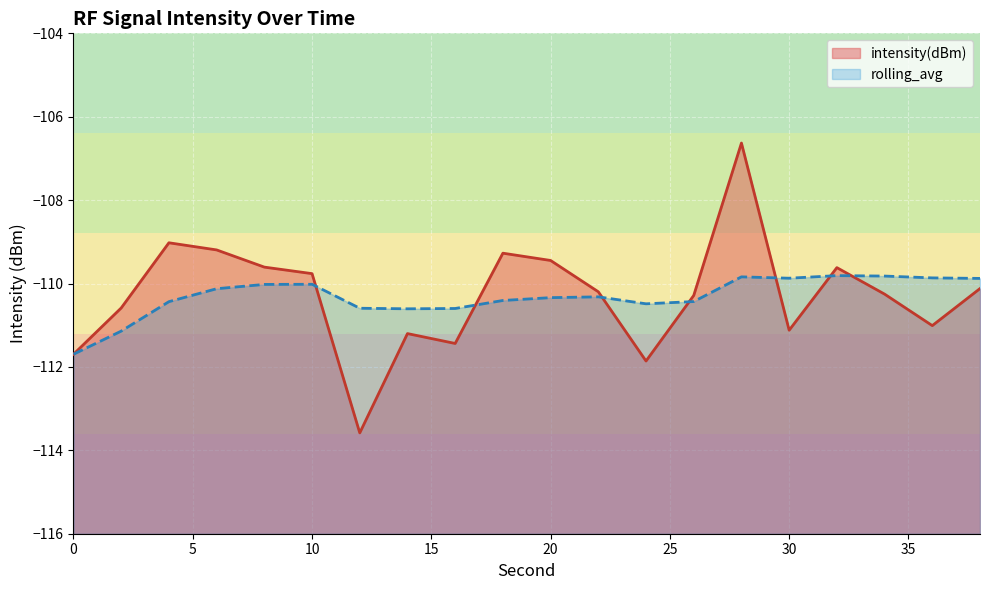

Reading right to left, transcribe all the data shown in this chart.

intensity(dBm): 38=-110.1	36=-111.0	34=-110.3	32=-109.6	30=-111.1	28=-106.6	26=-110.3	24=-111.9	22=-110.2	20=-109.4	18=-109.3	16=-111.4	14=-111.2	12=-113.6	10=-109.8	8=-109.6	6=-109.2	4=-109.0	2=-110.6	0=-111.7
rolling_avg: 38=-109.9	36=-109.9	34=-109.8	32=-109.8	30=-109.9	28=-109.8	26=-110.4	24=-110.5	22=-110.3	20=-110.3	18=-110.4	16=-110.6	14=-110.6	12=-110.6	10=-110.0	8=-110.0	6=-110.1	4=-110.4	2=-111.1	0=-111.7